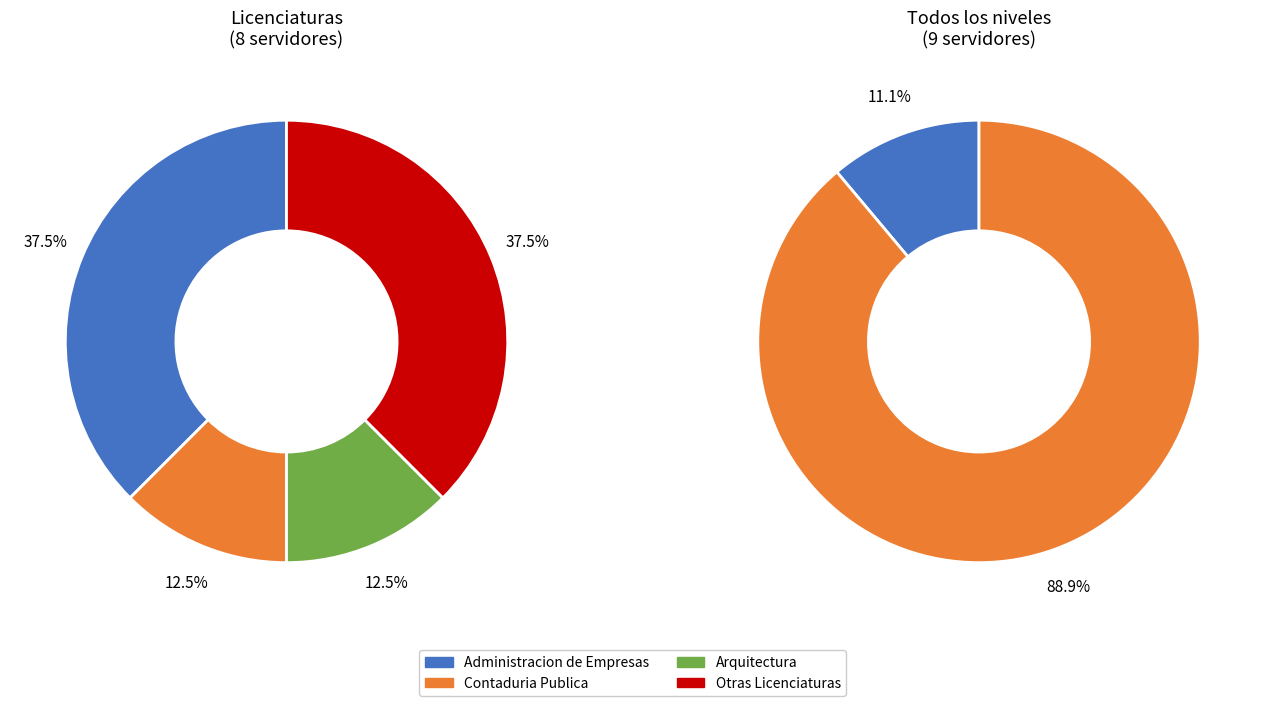

To the nearest percent, what portion does Licenciatura represent?

89%